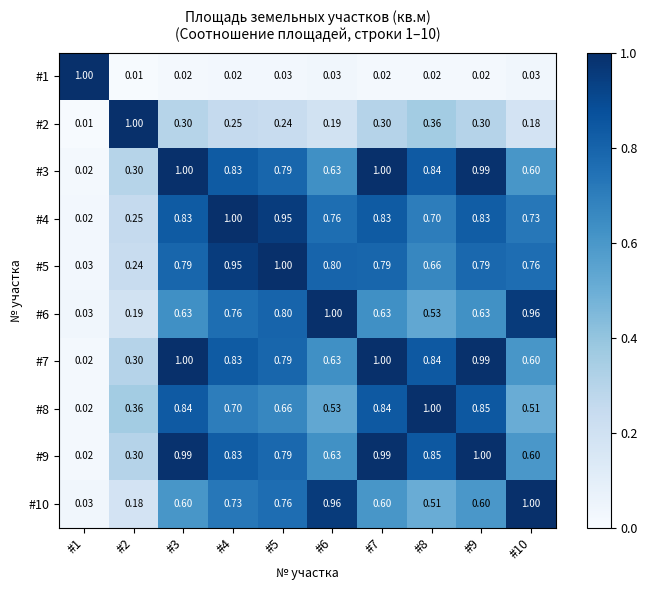

Reading left to right, transcribe all the data shown in this chart.

#1: #1=1.0	#2=0.0	#3=0.0	#4=0.0	#5=0.0	#6=0.0	#7=0.0	#8=0.0	#9=0.0	#10=0.0
#2: #1=0.0	#2=1.0	#3=0.3	#4=0.2	#5=0.2	#6=0.2	#7=0.3	#8=0.4	#9=0.3	#10=0.2
#3: #1=0.0	#2=0.3	#3=1.0	#4=0.8	#5=0.8	#6=0.6	#7=1.0	#8=0.8	#9=1.0	#10=0.6
#4: #1=0.0	#2=0.2	#3=0.8	#4=1.0	#5=0.9	#6=0.8	#7=0.8	#8=0.7	#9=0.8	#10=0.7
#5: #1=0.0	#2=0.2	#3=0.8	#4=0.9	#5=1.0	#6=0.8	#7=0.8	#8=0.7	#9=0.8	#10=0.8
#6: #1=0.0	#2=0.2	#3=0.6	#4=0.8	#5=0.8	#6=1.0	#7=0.6	#8=0.5	#9=0.6	#10=1.0
#7: #1=0.0	#2=0.3	#3=1.0	#4=0.8	#5=0.8	#6=0.6	#7=1.0	#8=0.8	#9=1.0	#10=0.6
#8: #1=0.0	#2=0.4	#3=0.8	#4=0.7	#5=0.7	#6=0.5	#7=0.8	#8=1.0	#9=0.8	#10=0.5
#9: #1=0.0	#2=0.3	#3=1.0	#4=0.8	#5=0.8	#6=0.6	#7=1.0	#8=0.8	#9=1.0	#10=0.6
#10: #1=0.0	#2=0.2	#3=0.6	#4=0.7	#5=0.8	#6=1.0	#7=0.6	#8=0.5	#9=0.6	#10=1.0